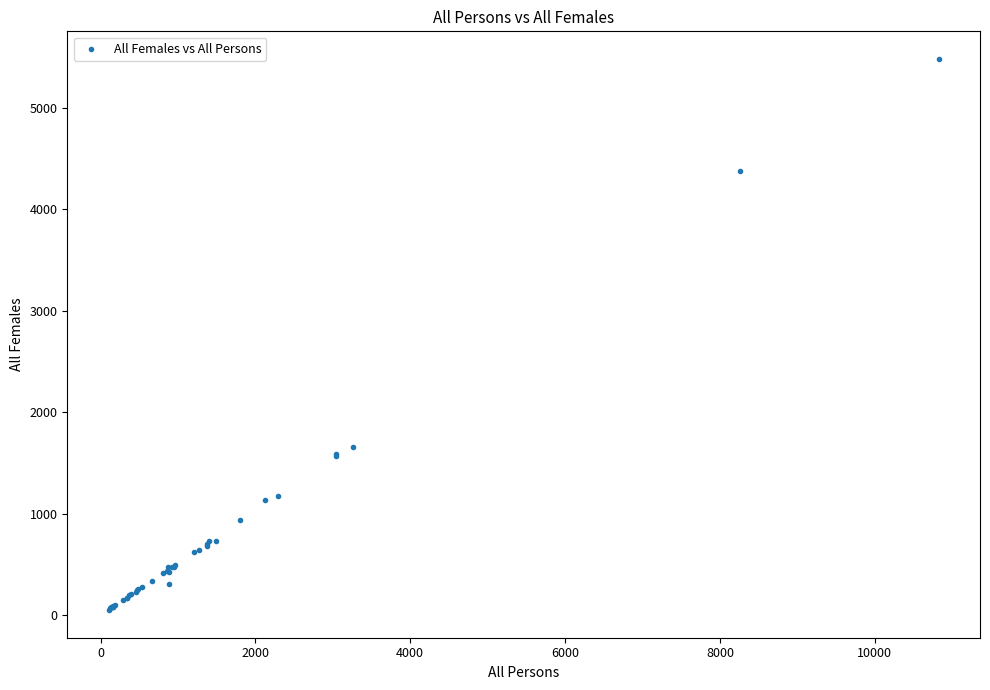

What Y value in the scatter plot is closest to 2765?

1653